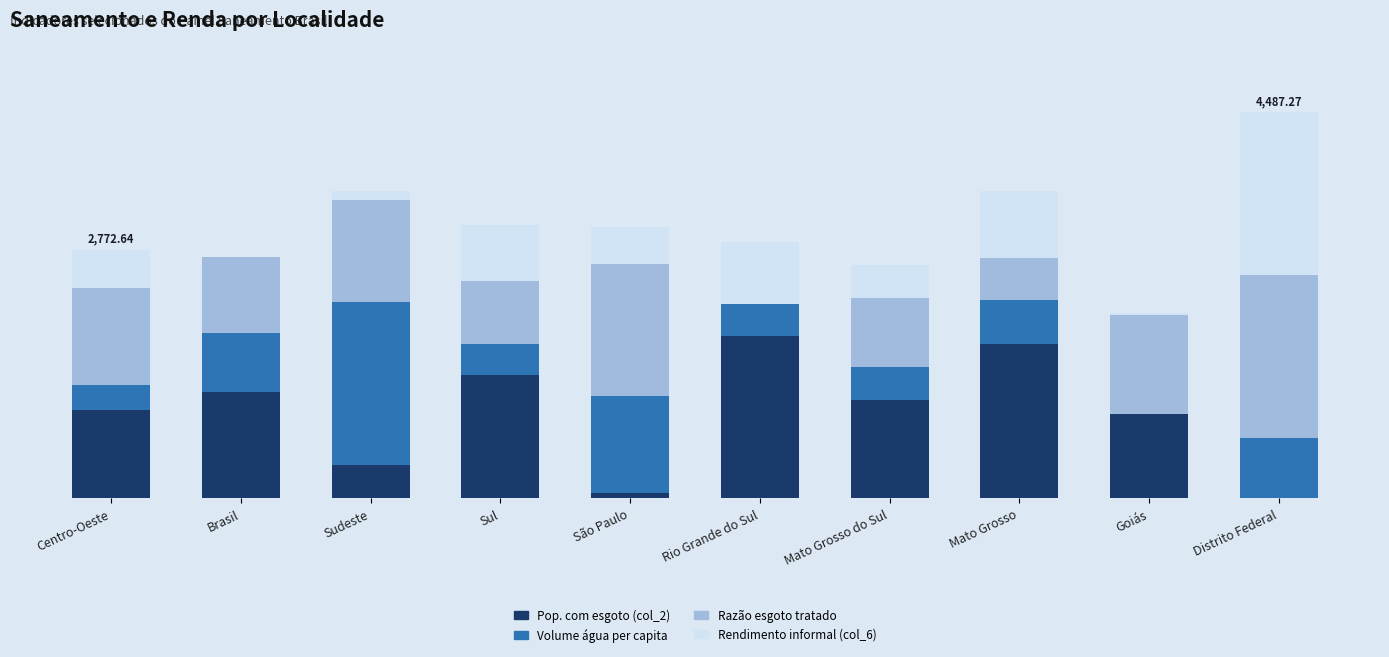

Does the chart contain stacked bars?

Yes